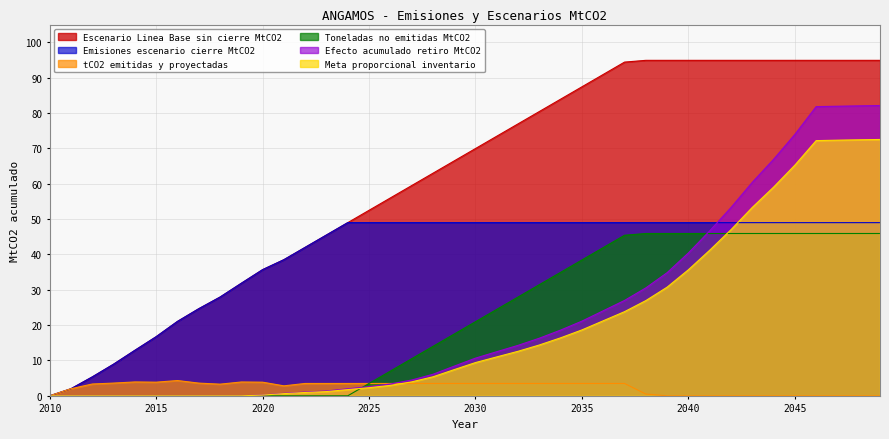

At which label is tCO2 emitidas y proyectadas closest to 2?

2011